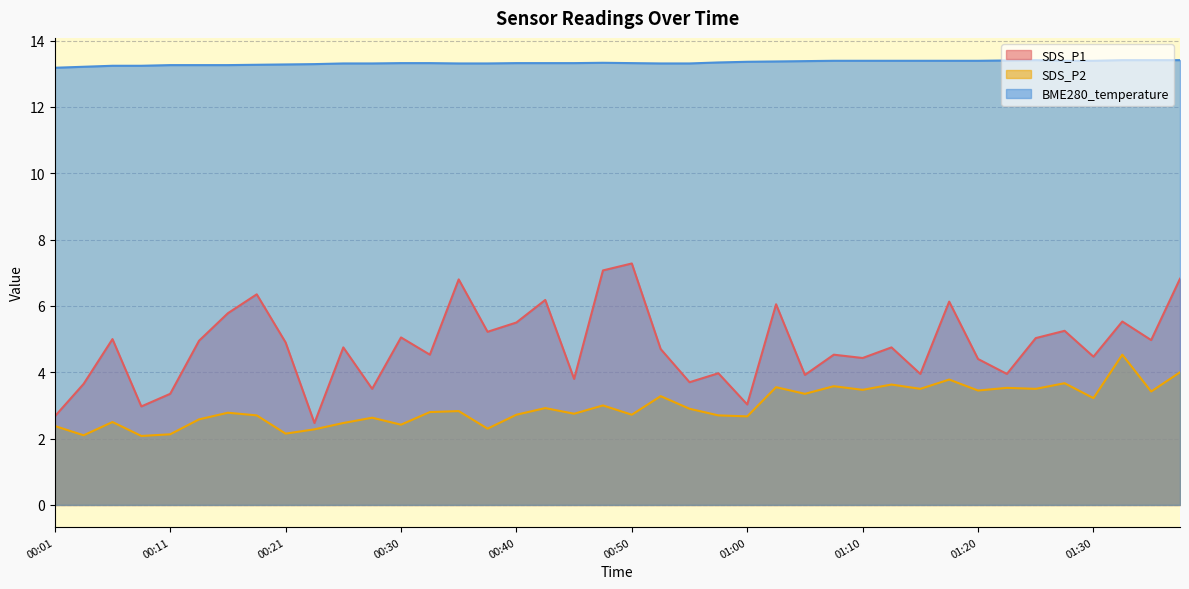

What is the value of the BME280_temperature point at the 19th from the left?

13.3